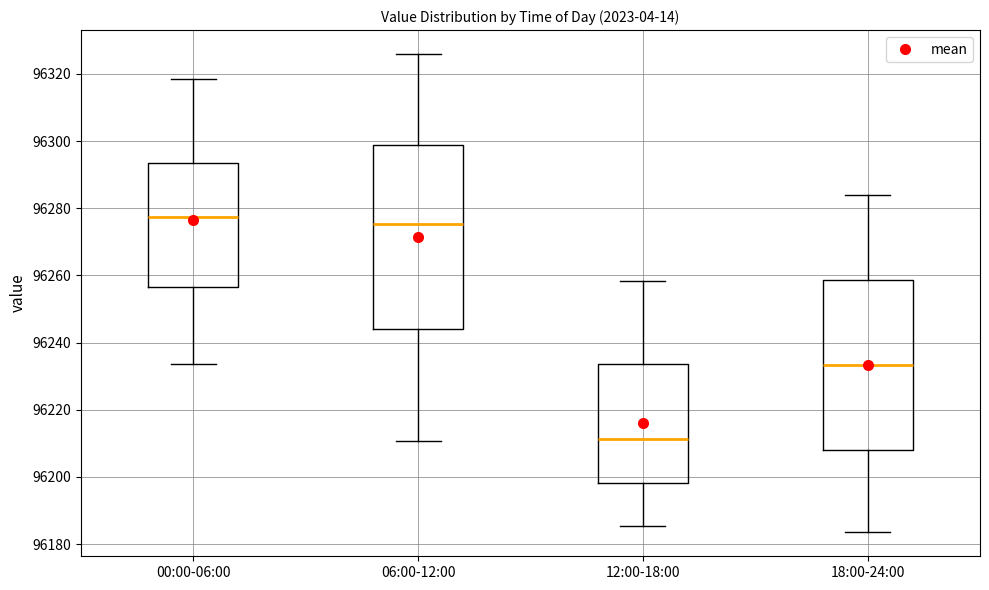

Reading left to right, transcribe this box plot: for each box, give where its median line is, the range the box spans, and where its two whiskers end, as read against the y-axis. The values are not printed on the chart, so give them approximately, as read against the axis.

00:00-06:00: median 96278, box 96256 to 96294, whiskers 96234 to 96318
06:00-12:00: median 96276, box 96244 to 96298, whiskers 96210 to 96326
12:00-18:00: median 96212, box 96198 to 96234, whiskers 96186 to 96258
18:00-24:00: median 96234, box 96208 to 96258, whiskers 96184 to 96284